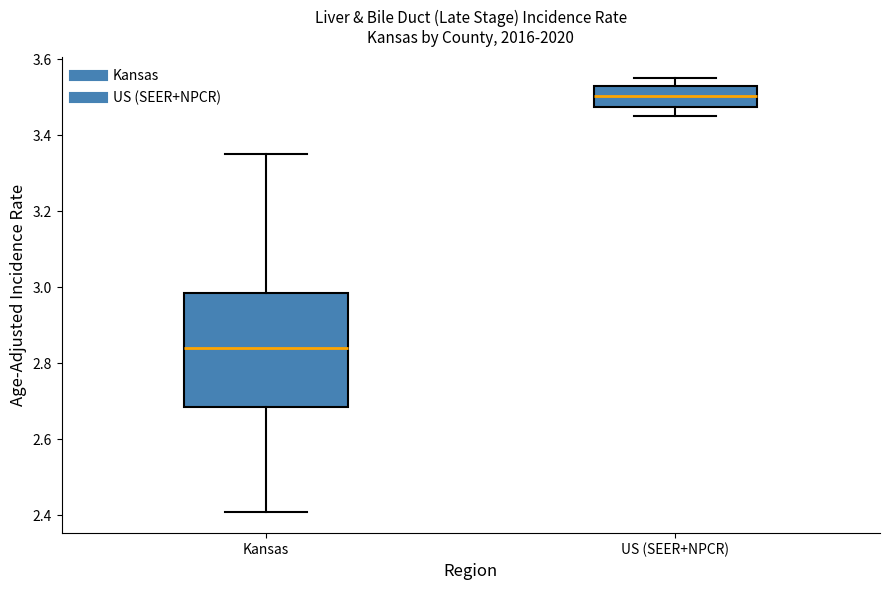

Where does the median line of the box for Kansas sit on the y-axis? The values are not printed on the chart, so give them approximately, as read against the axis.

2.84